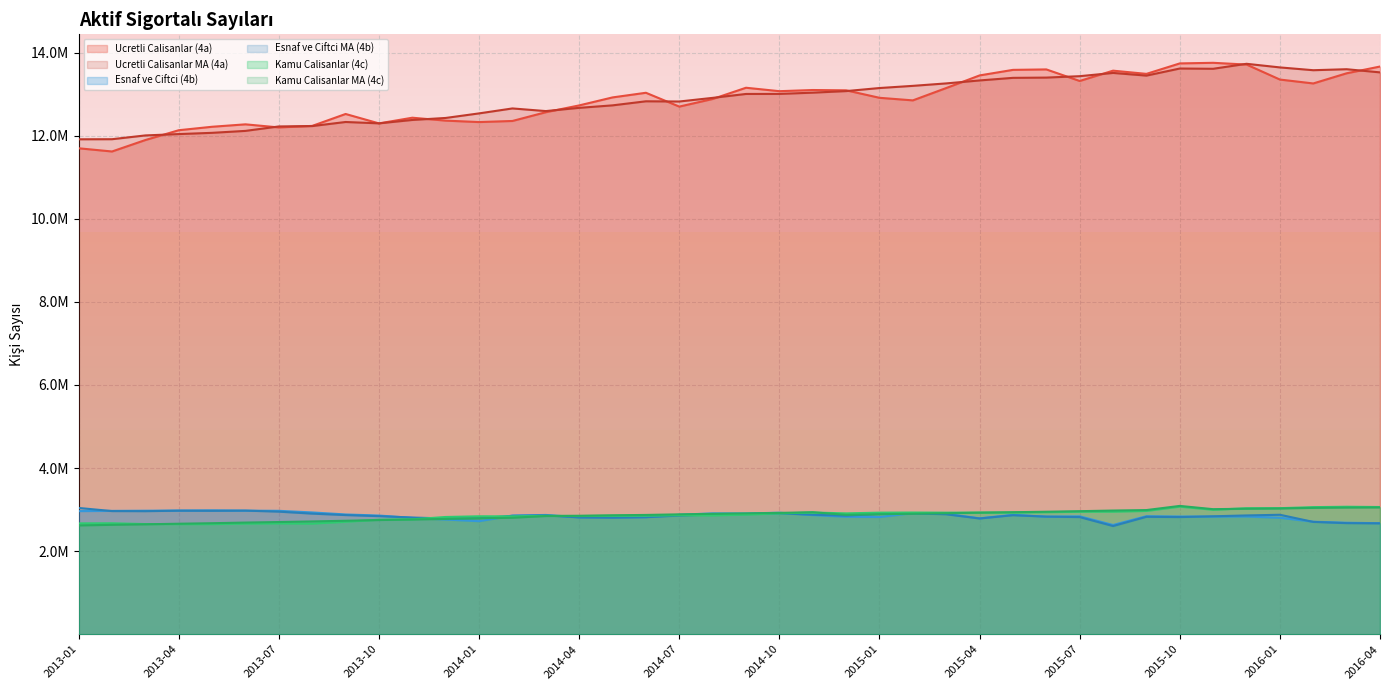

What is the maximum value for Ucretli Calisanlar MA (4a)?

13731833